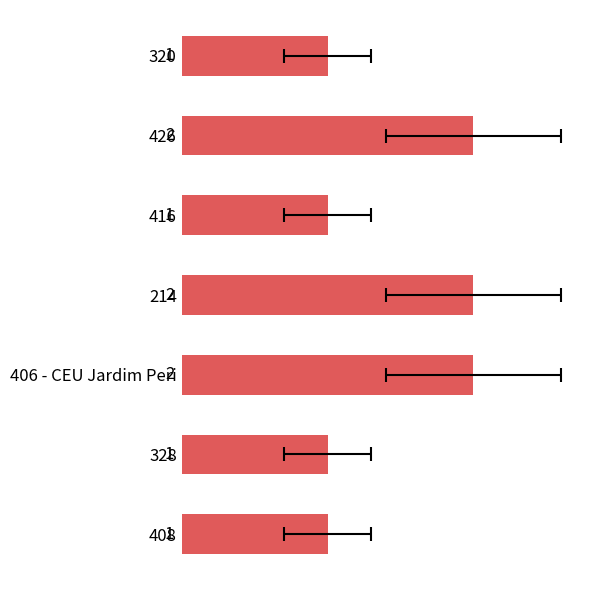

What is the value of the 5th bar from the left?

2